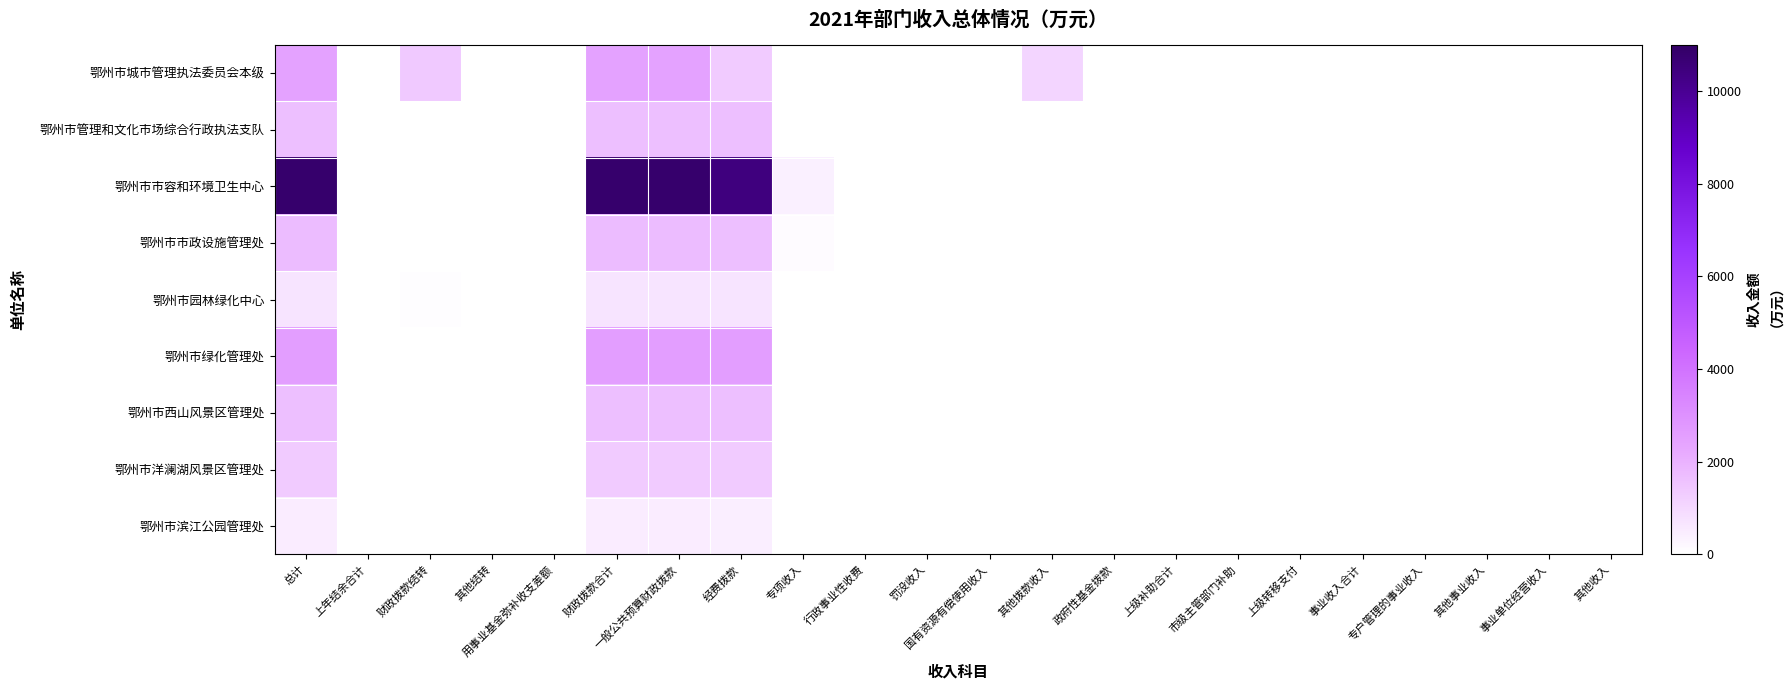

What is the maximum value shown in the chart?

10866.1